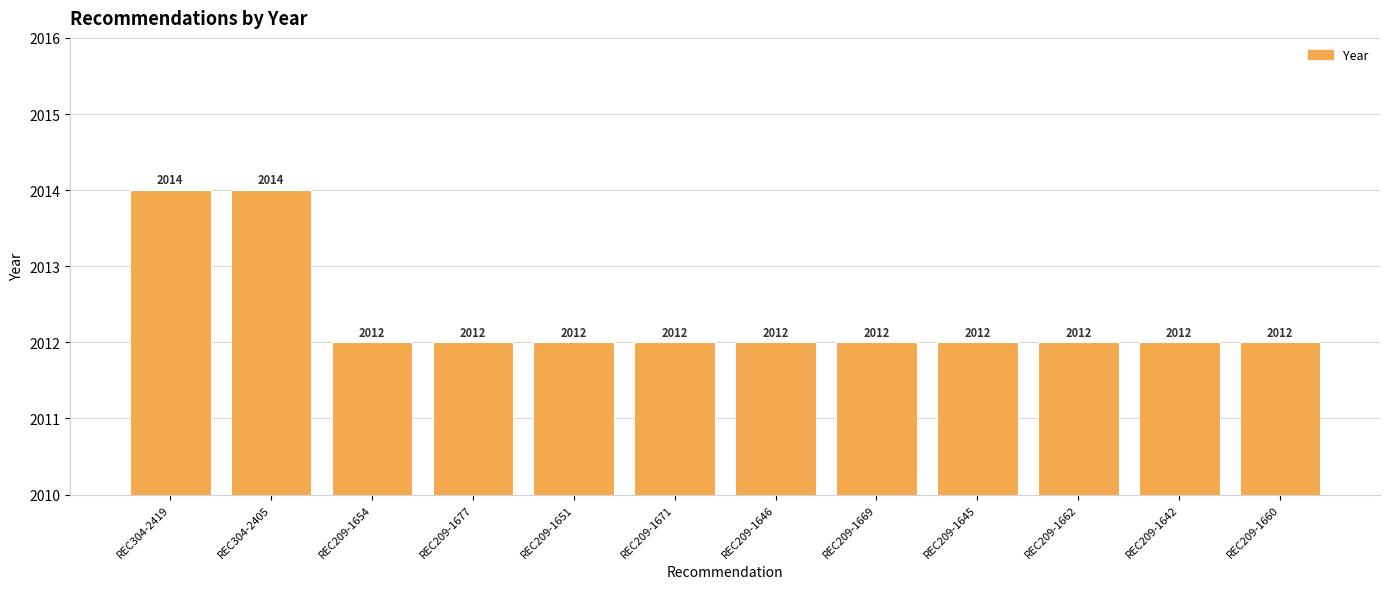

Approximately how many times larger is the value at REC209-1645 compared to REC209-1677?

1.0